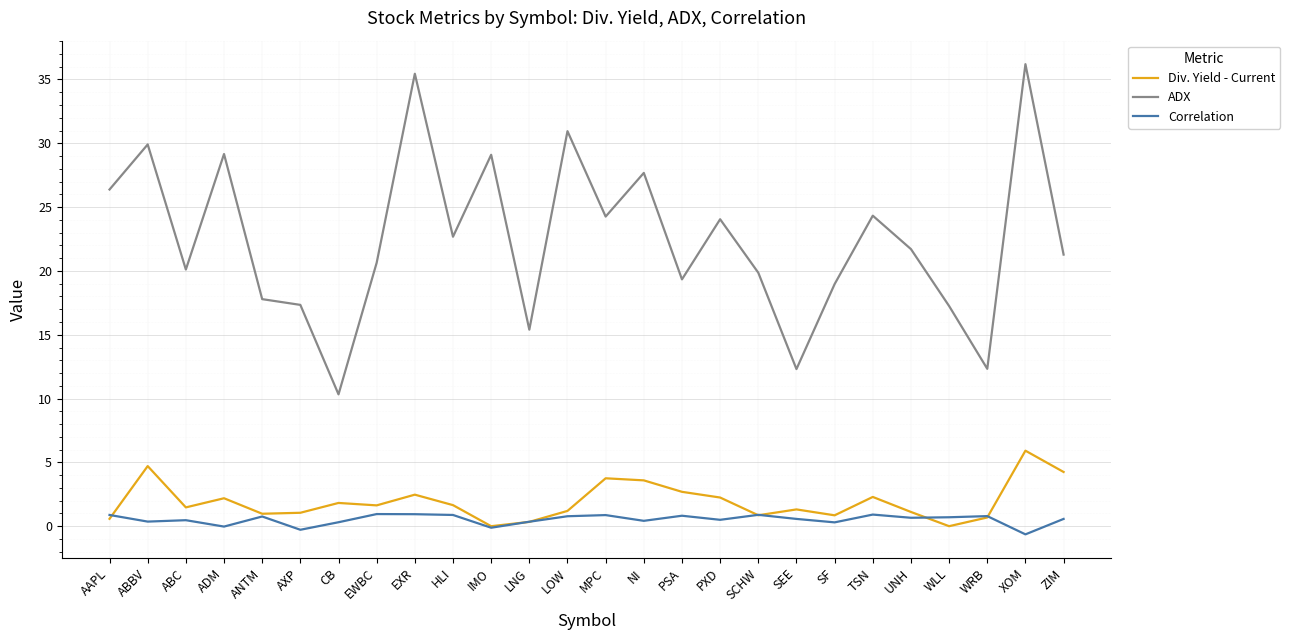

True or false: Div. Yield - Current and ADX cross at least once.

False